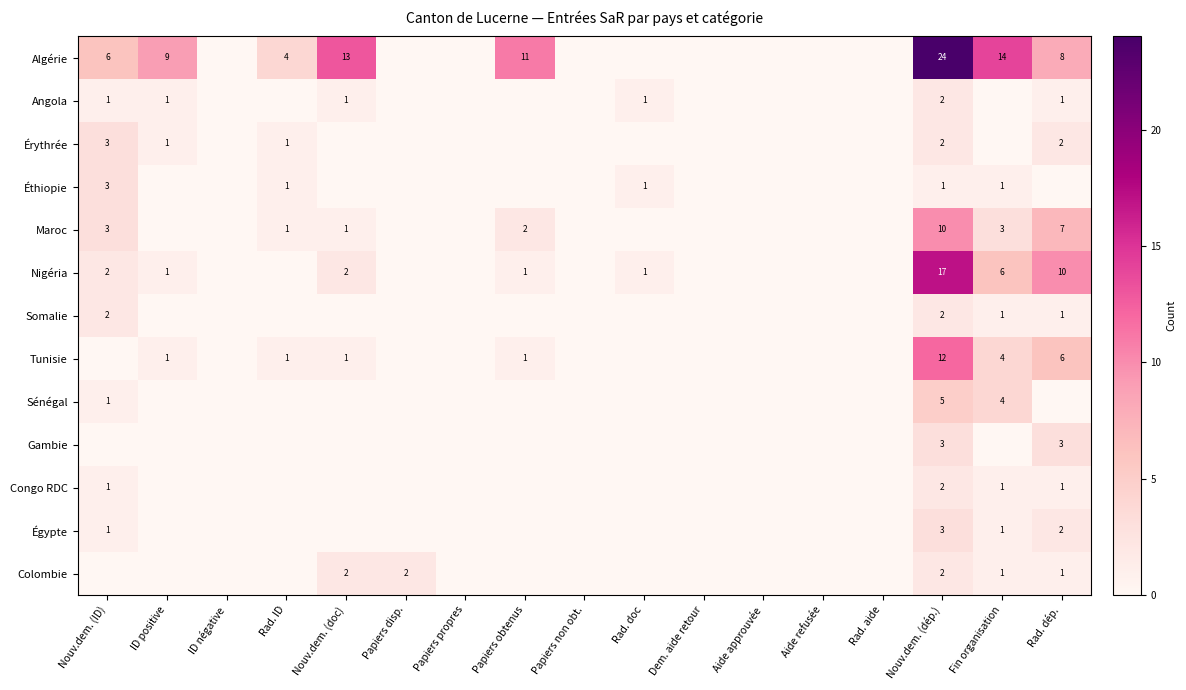

What is the spread (max minus min) of values at Nouv.dem. (dép.)?

23